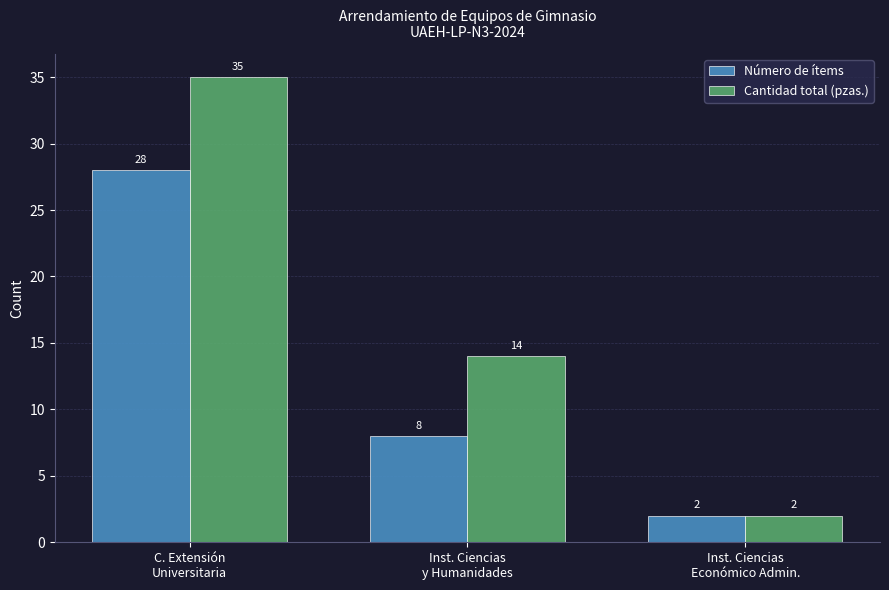

What is the average value of the Número de ítems series?

13